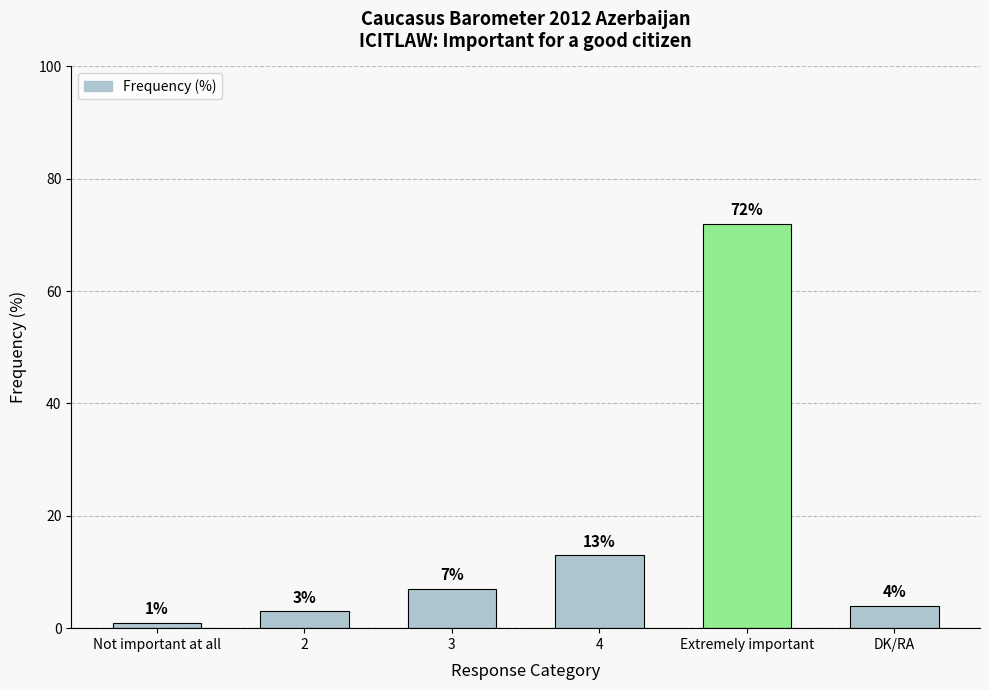

List the labels in order of value, smallest first.

Not important at all, 2, DK/RA, 3, 4, Extremely important